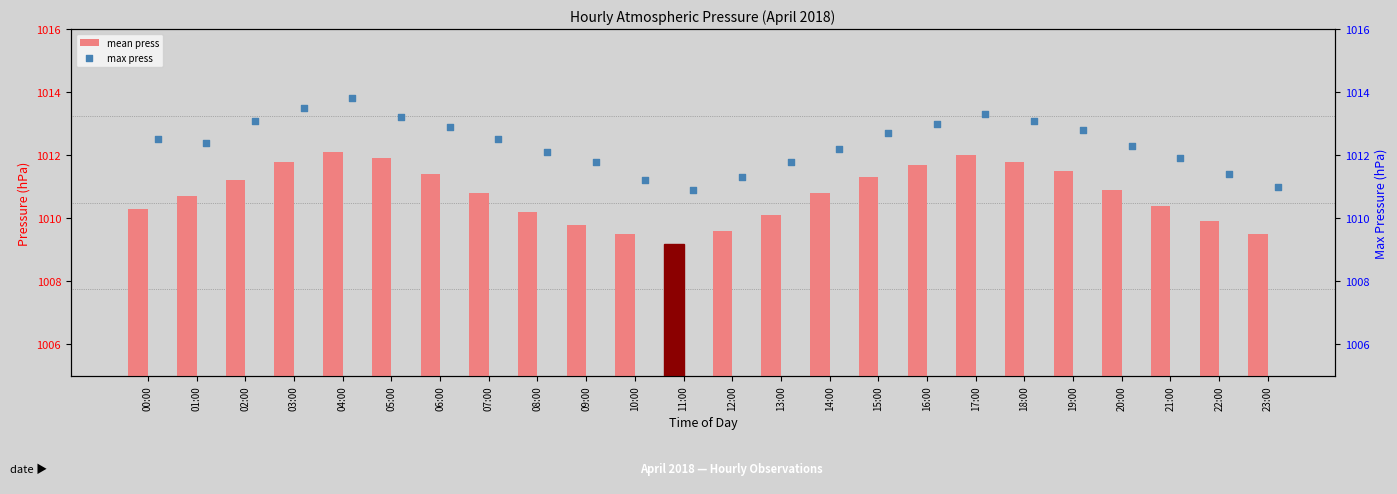

Which series contains the highest Y value?

max press